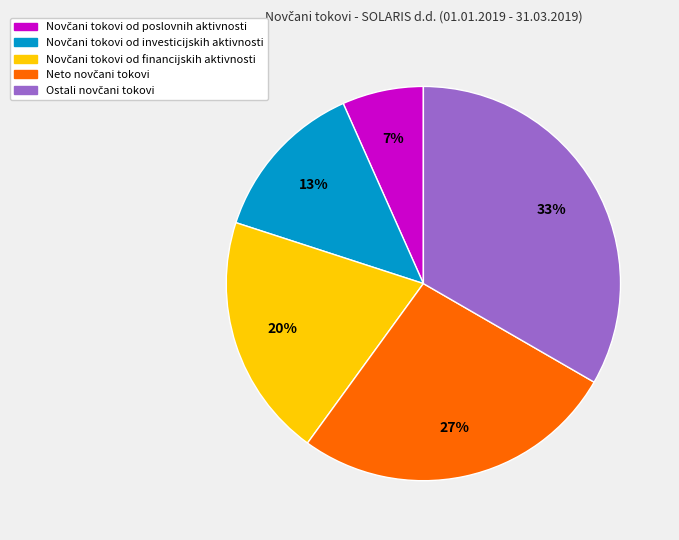

To the nearest percent, what is the average slice percentage?

20%